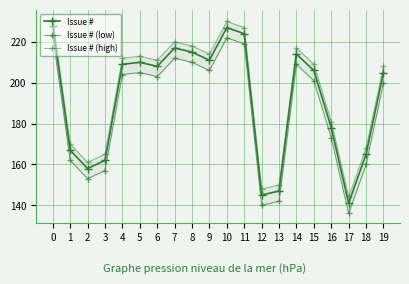

What is the value of the Issue # point at the 4th from the left?

162